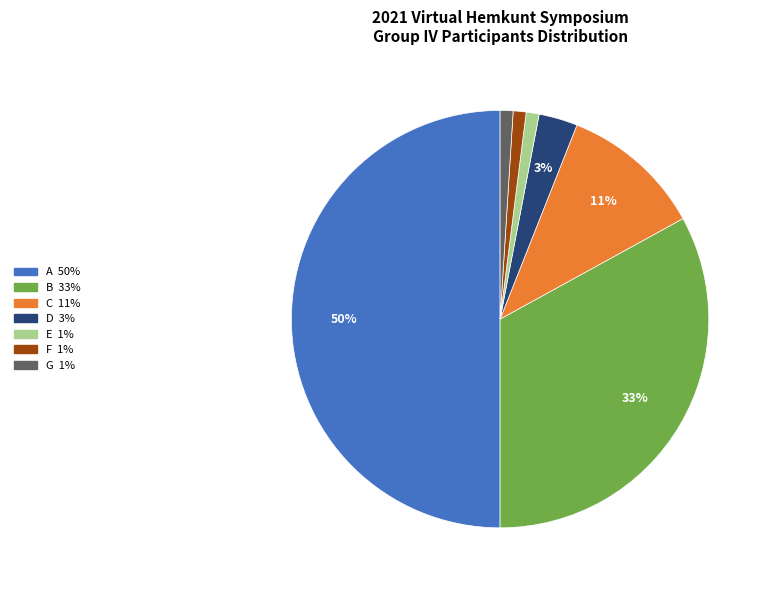

To the nearest percent, what is the difference between the largest and smallest slice percentages?

49%